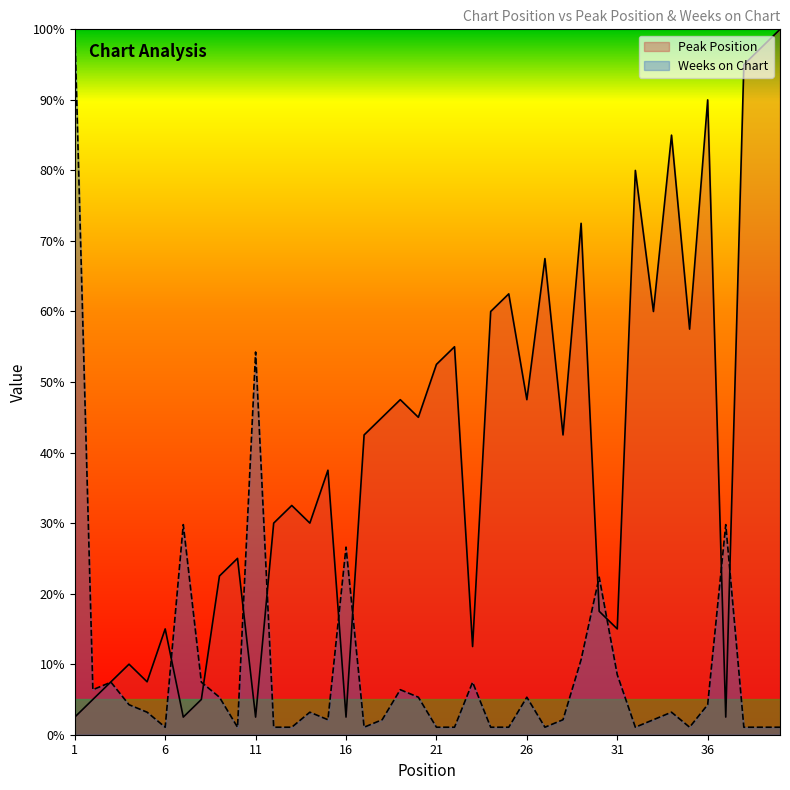

In Peak Position, how many points are higher than both neighbors (excluding endpoints)?

13